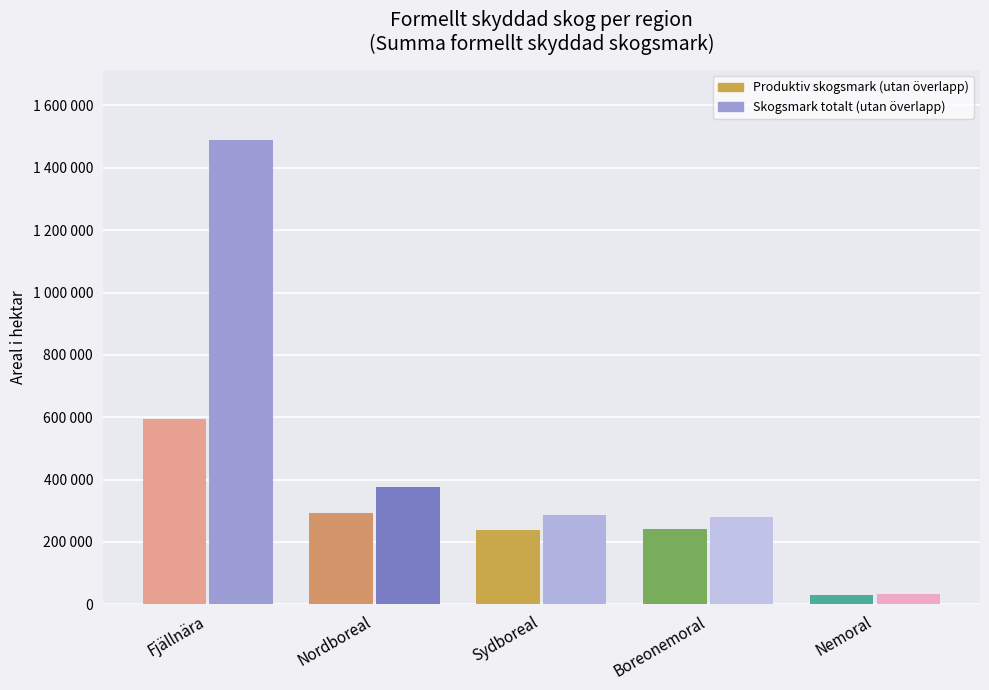

Are the bars grouped side by side (vs. stacked)?

Yes